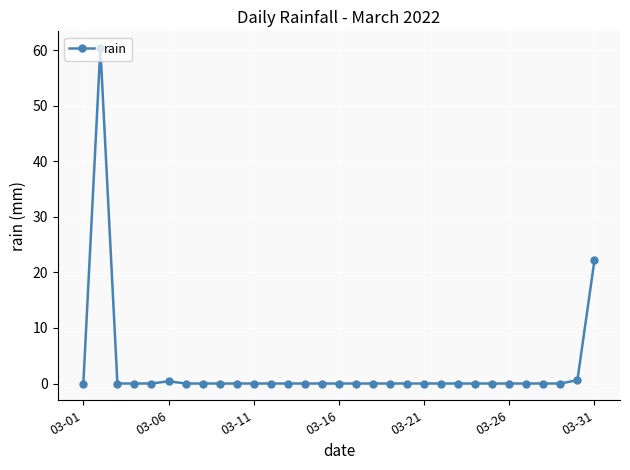

What is the greatest value displayed?

60.4